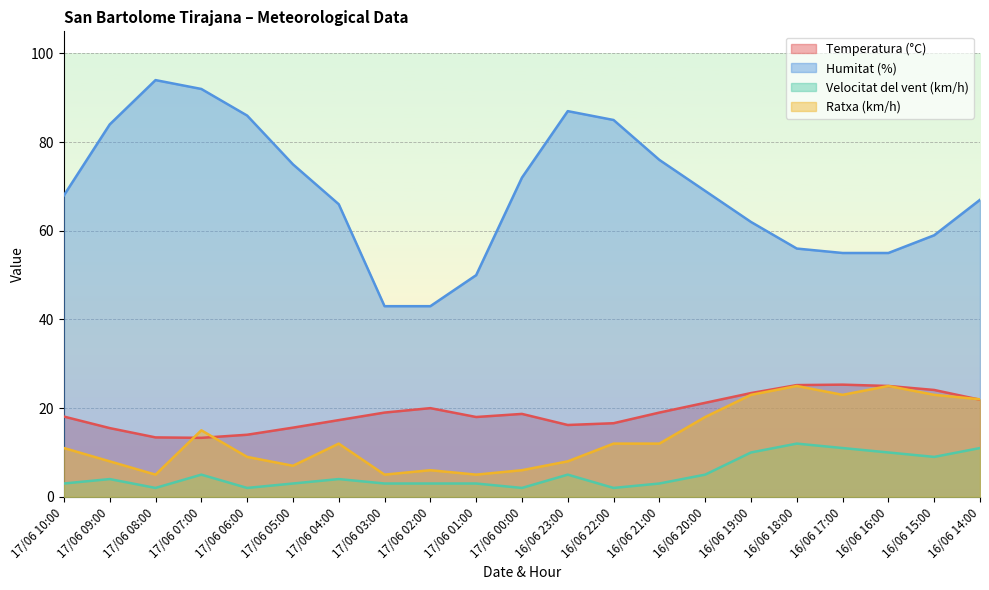

What is the sum of all Velocitat del vent (km/h) values?

112.0